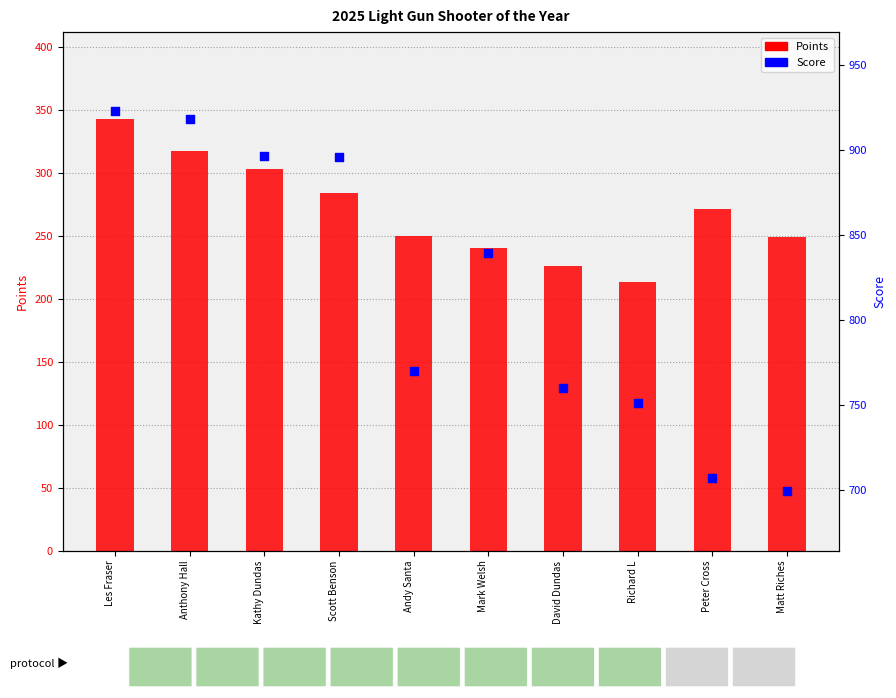

What are all the series names shown in the legend?

Points, Score